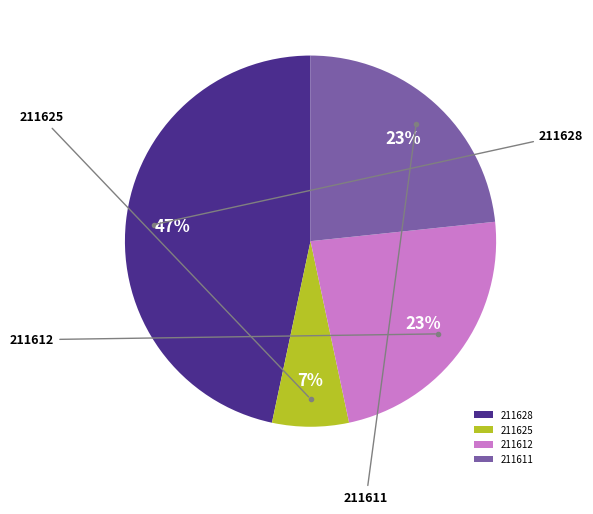

Is 211628 the majority of the pie?

No